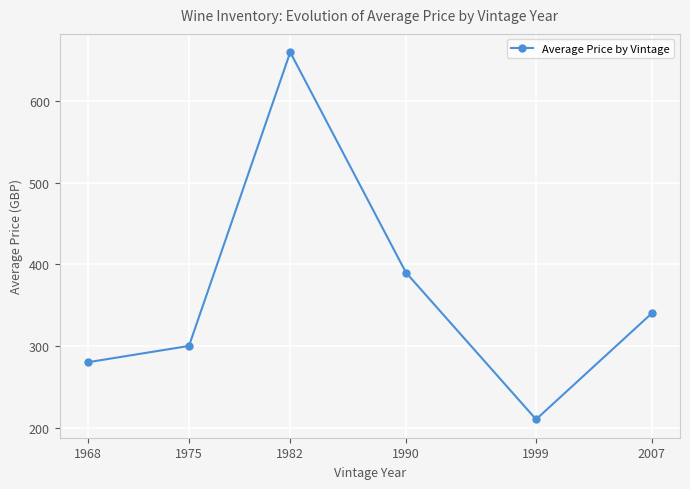

Rank the categories by value from lowest to highest.

1999, 1968, 1975, 2007, 1990, 1982